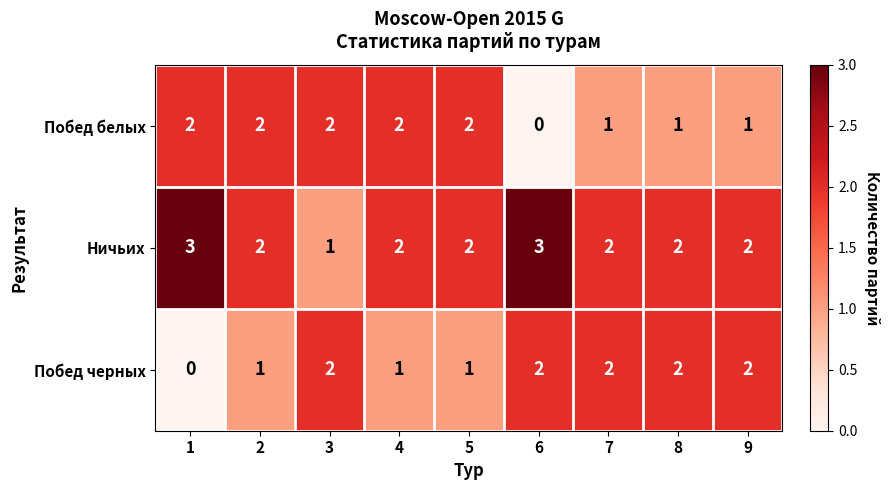

What value does the Ничьих series have at 1?

3